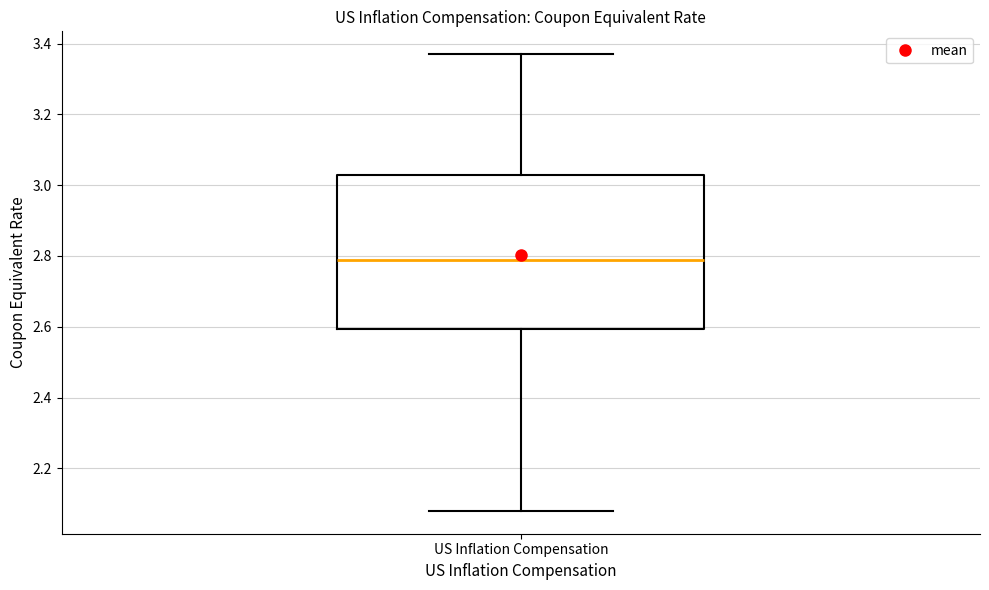

Read this box plot against the y-axis: the position of the median line, the range covered by the box, and the ends of both whiskers. The values are not printed on the chart, so give them approximately, as read against the axis.

median 2.80, box 2.60 to 3.04, whiskers 2.08 to 3.38